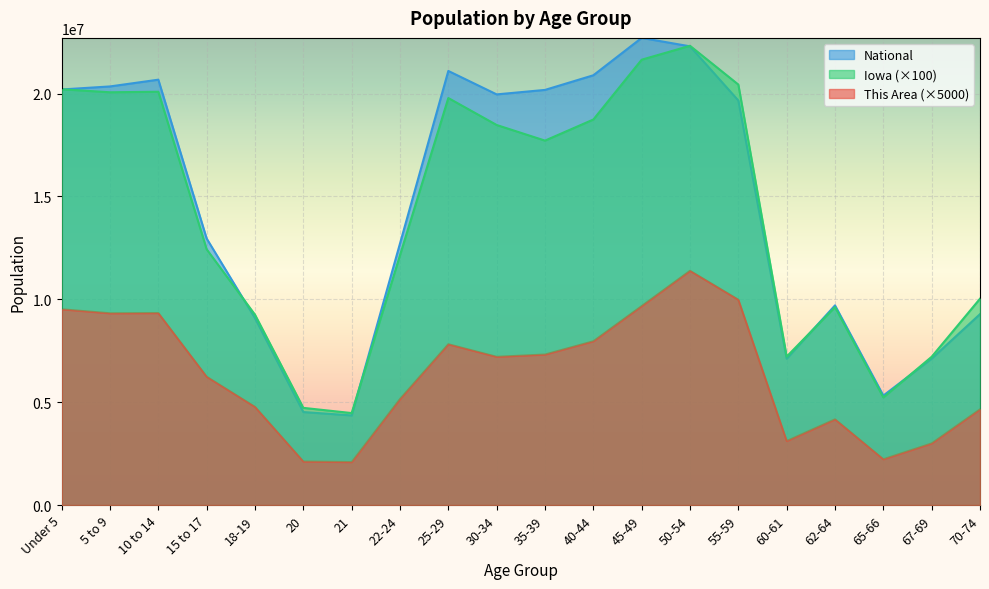

True or false: Iowa has more than 1 interior local peaks.

True